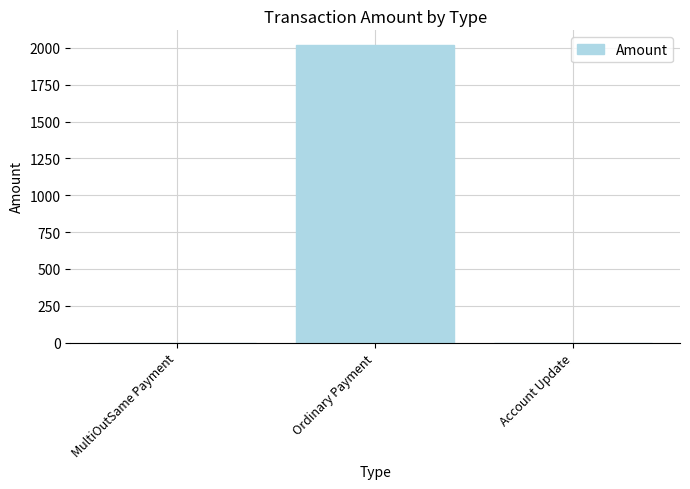

At which label is the value closest to 1009?

MultiOutSame Payment